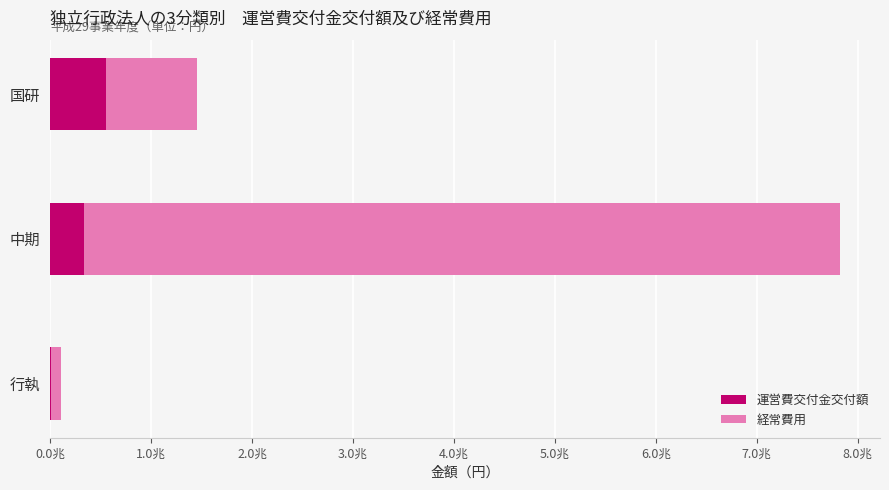

What are all the series names shown in the legend?

運営費交付金交付額, 経常費用